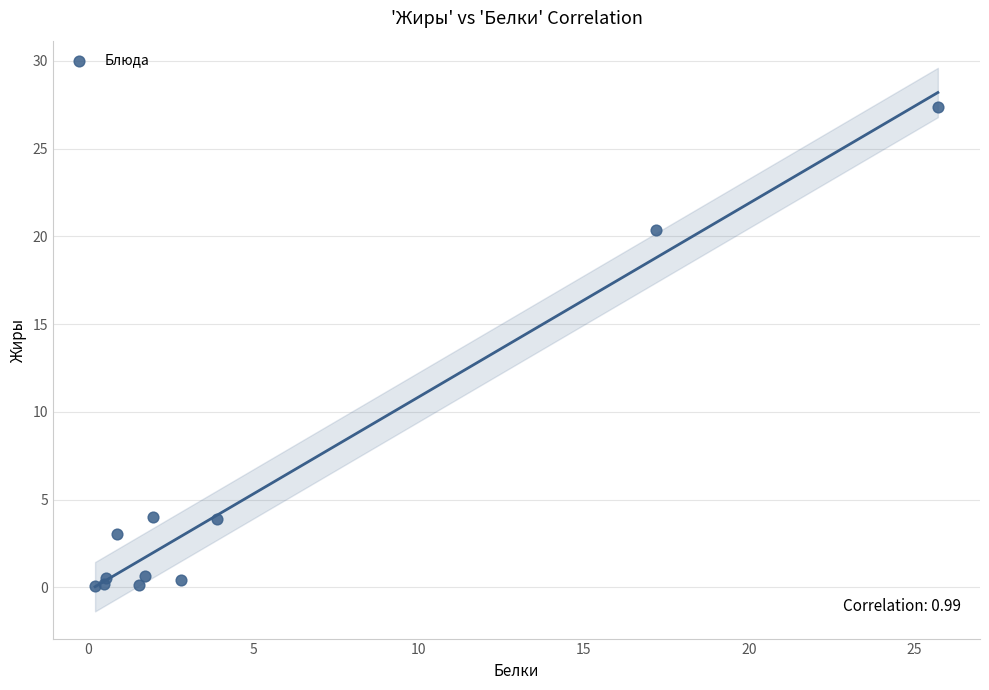

What Y value in the scatter plot is closest to 13?

20.4